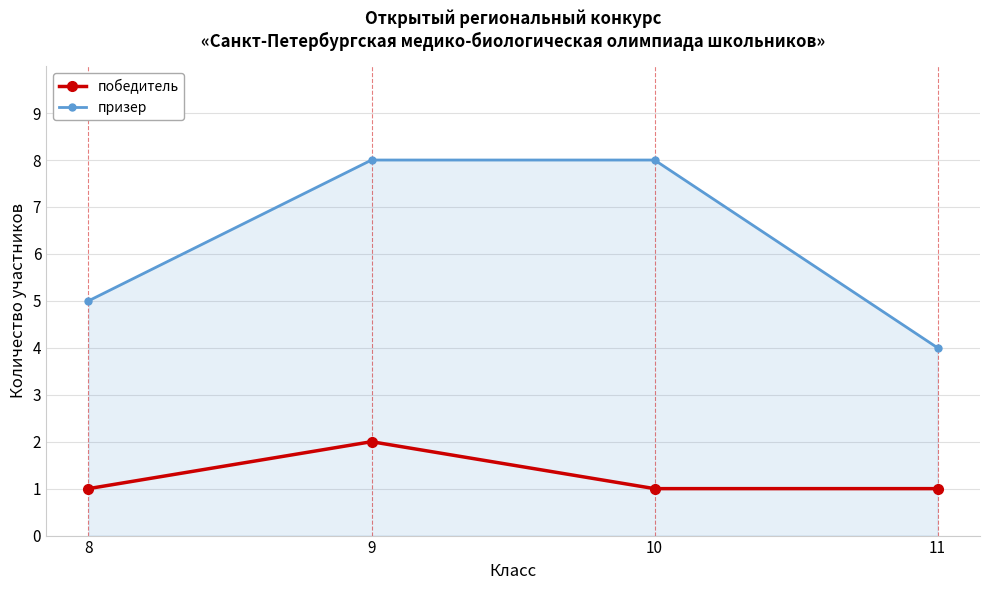

What value does the призер series have at 10?

8